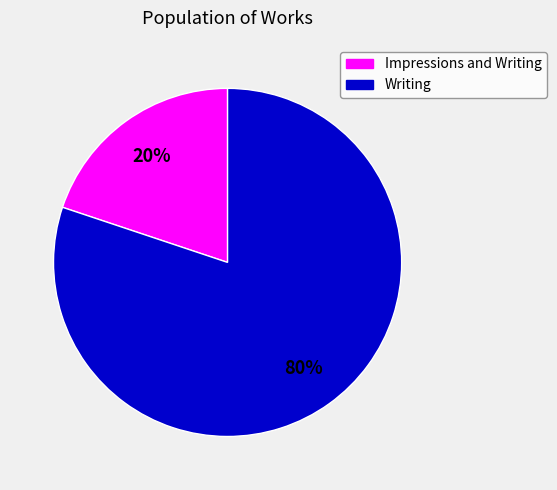

Is there a majority slice in this chart?

Yes